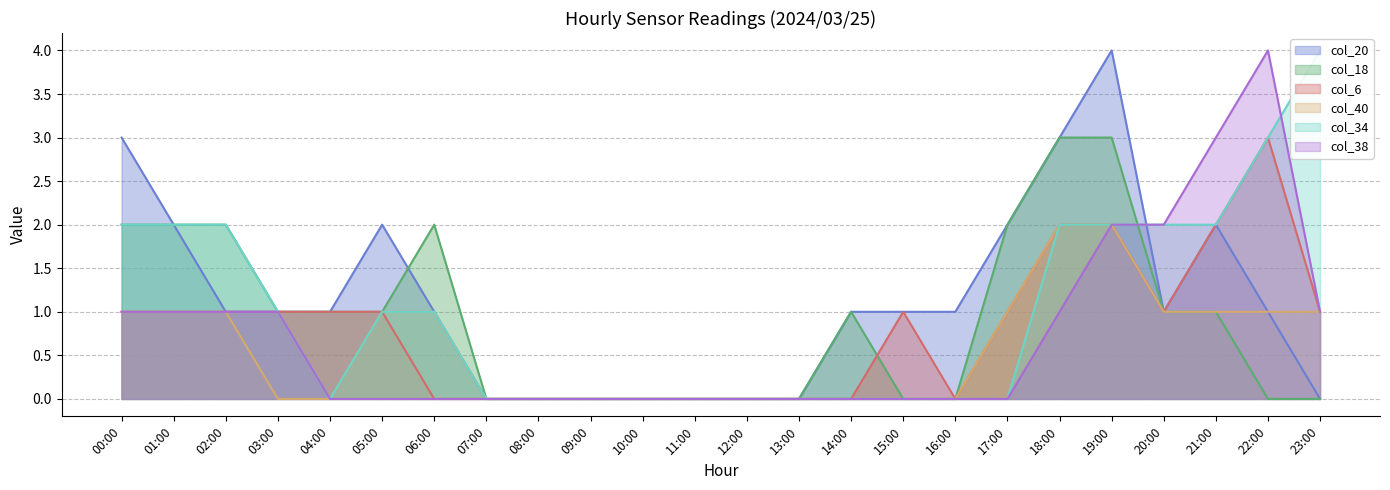

List the series in order of their peak value, highest first.

col_20, col_34, col_38, col_18, col_6, col_40